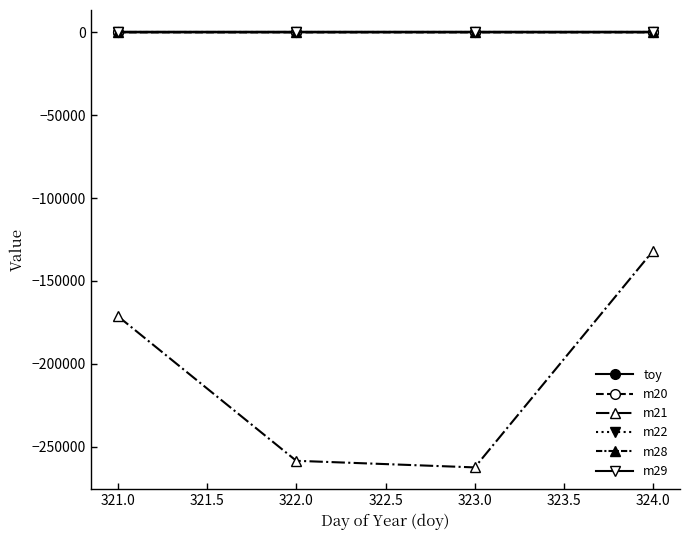

What is the highest value of the m21 series?

-131735.3